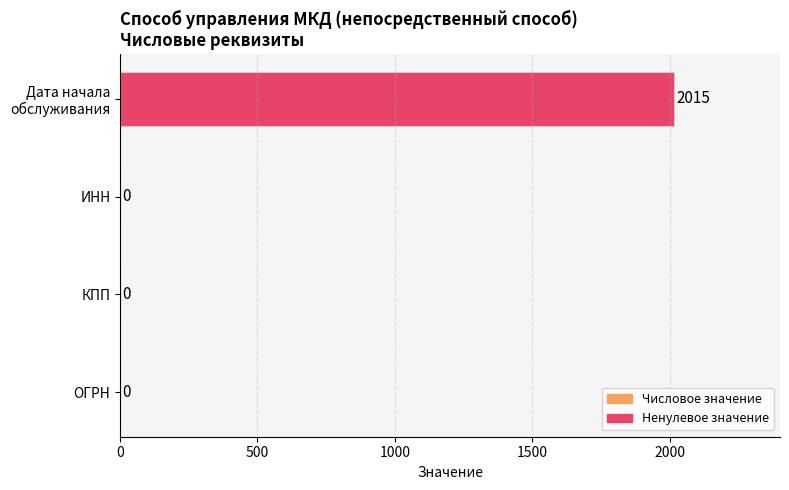

Does the chart contain stacked bars?

No